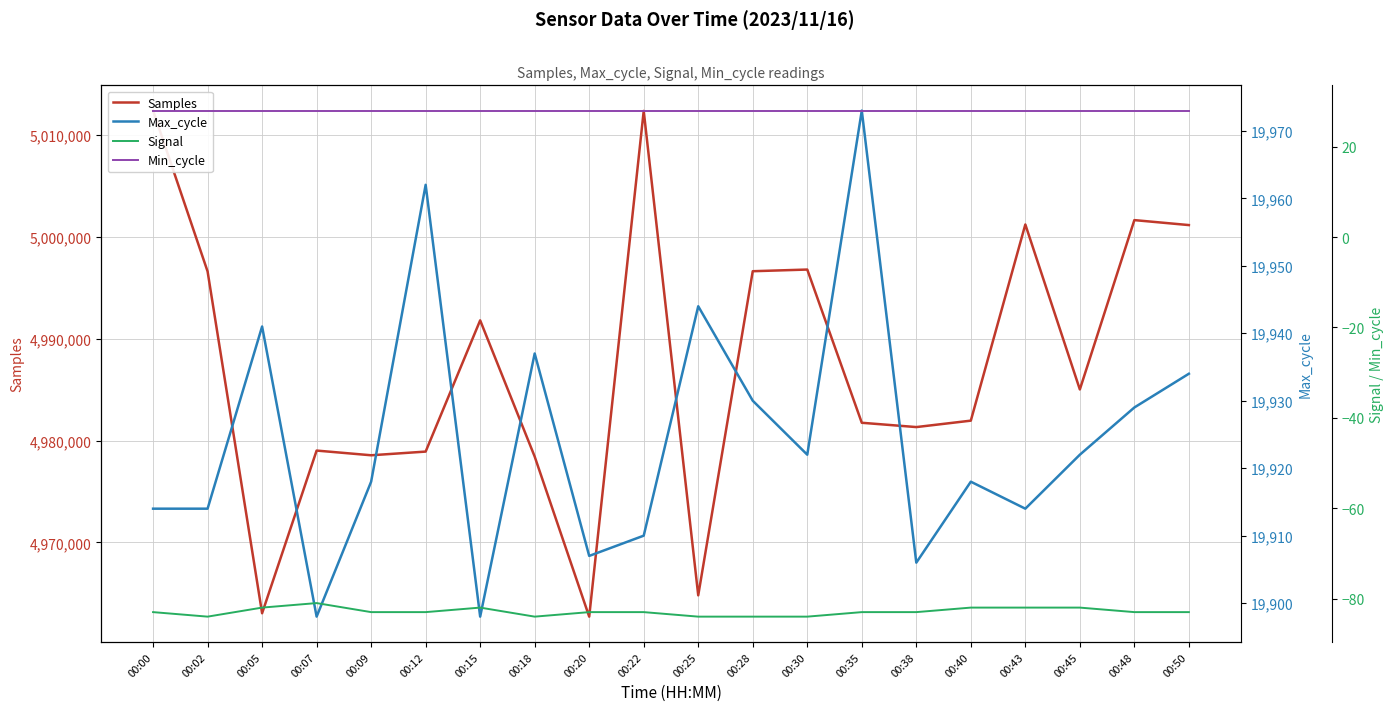

What is the value of the Min_cycle point at the 1st from the left?

28